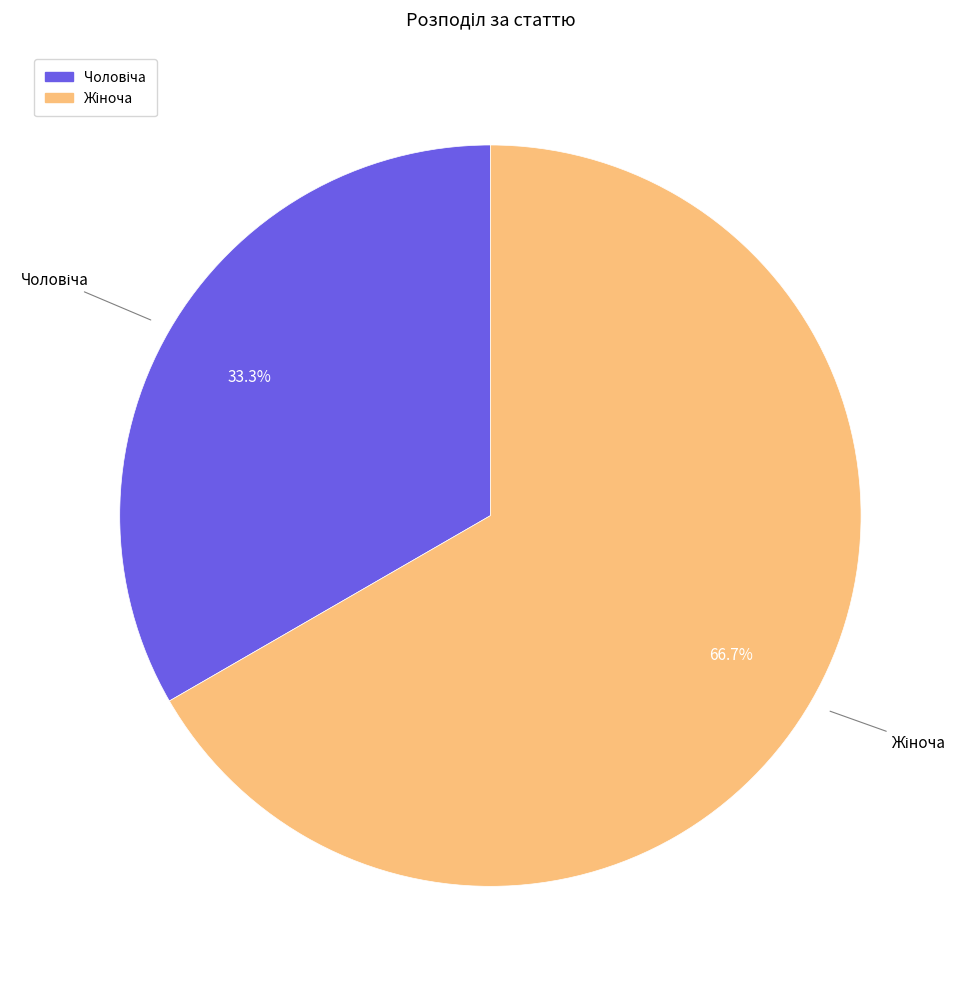

Does any single category account for the majority?

Yes